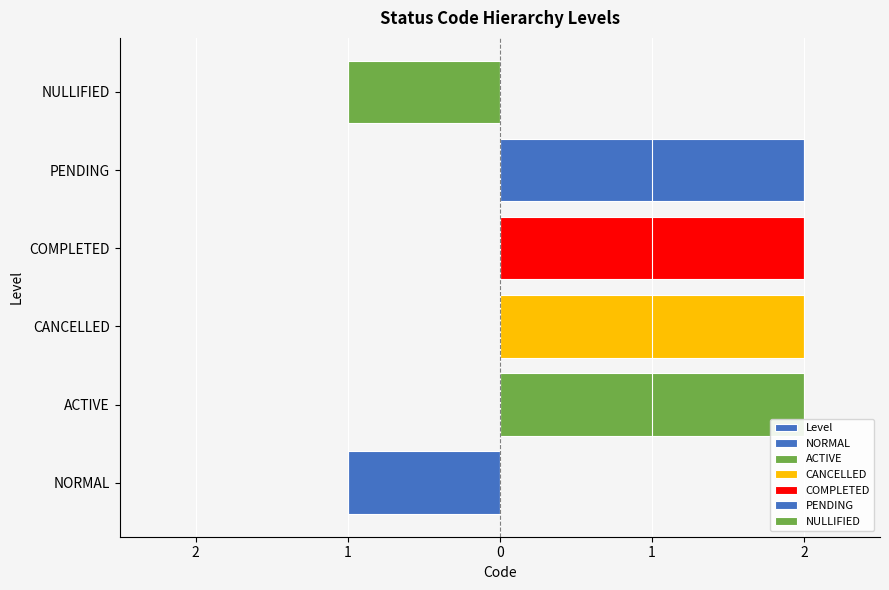

What is the average value?

2